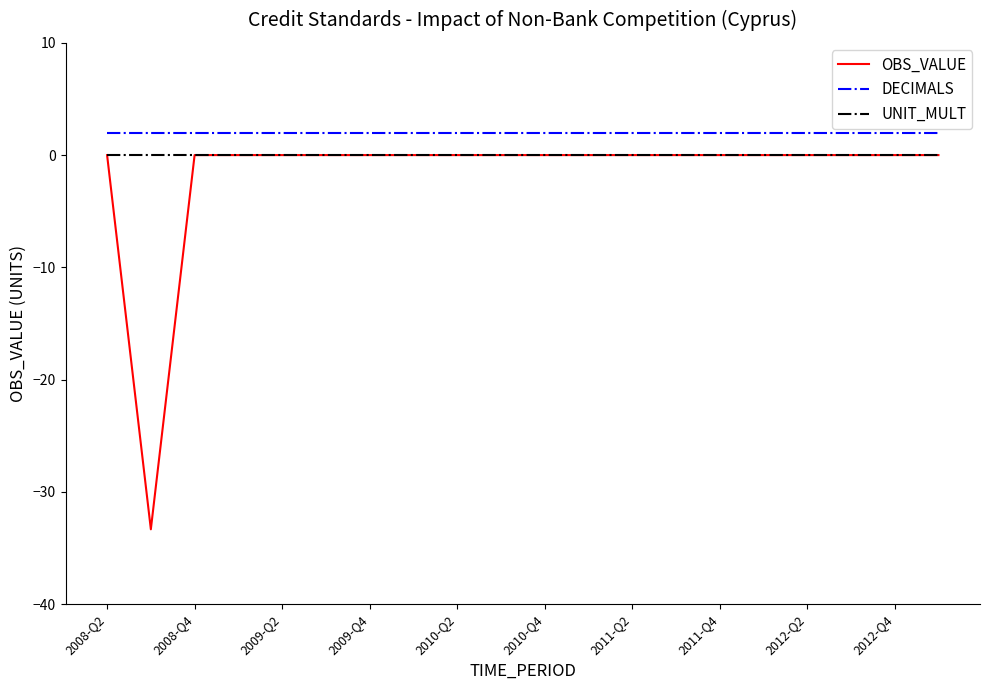

List the series in order of their overall mean, highest first.

DECIMALS, UNIT_MULT, OBS_VALUE